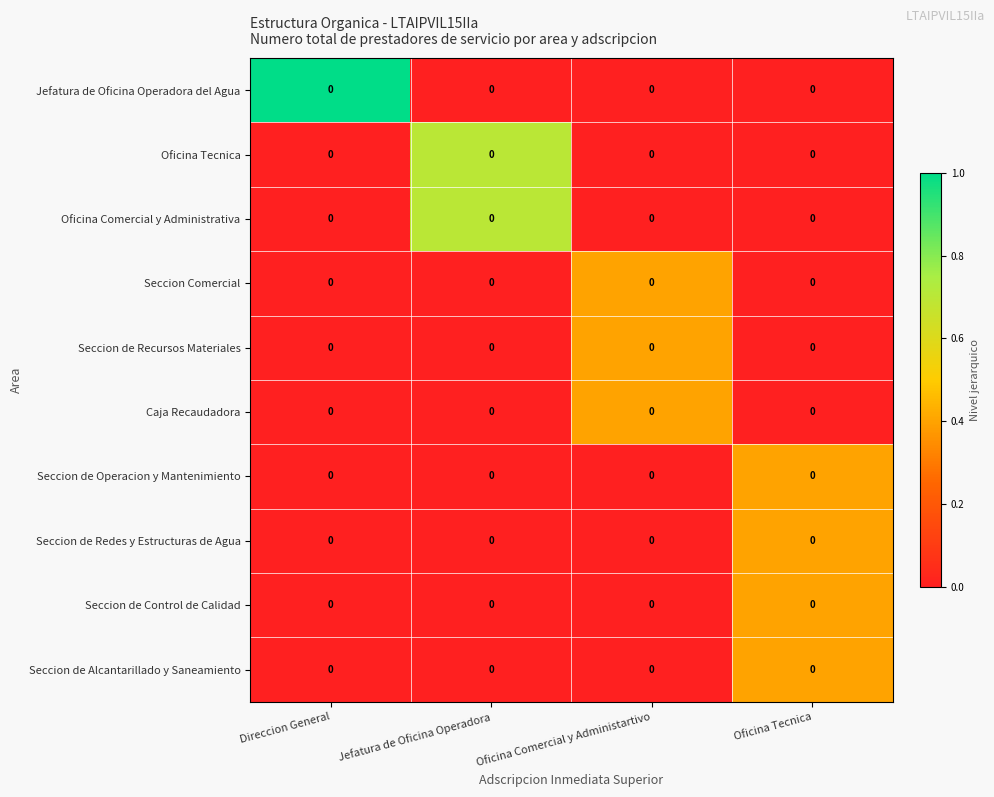

Is it true that Seccion de Operacion y Mantenimiento equals 0.0 at Direccion General?

True